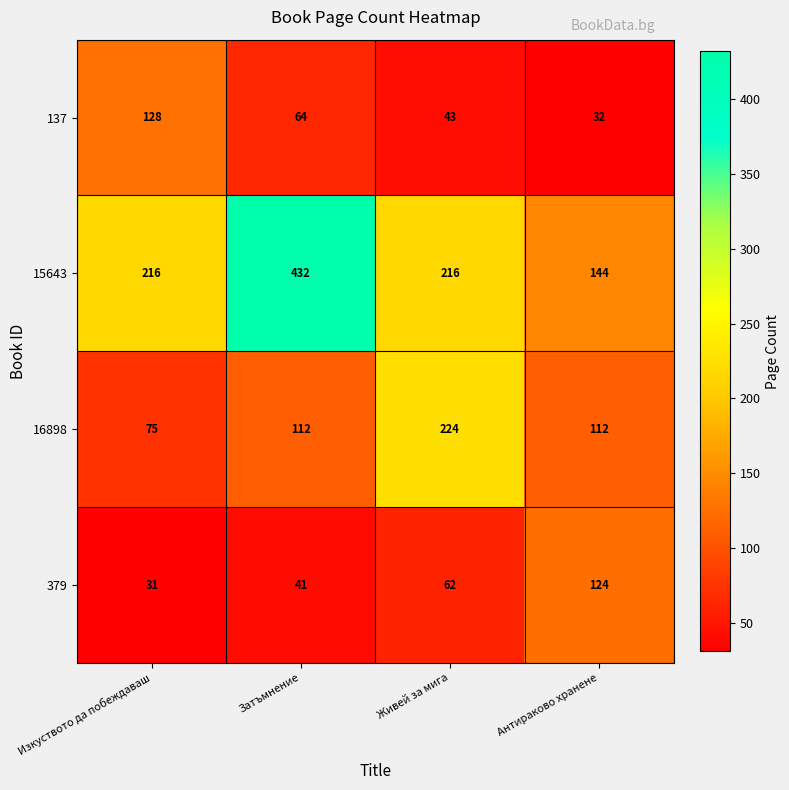

How many categories are shown in the chart?

4